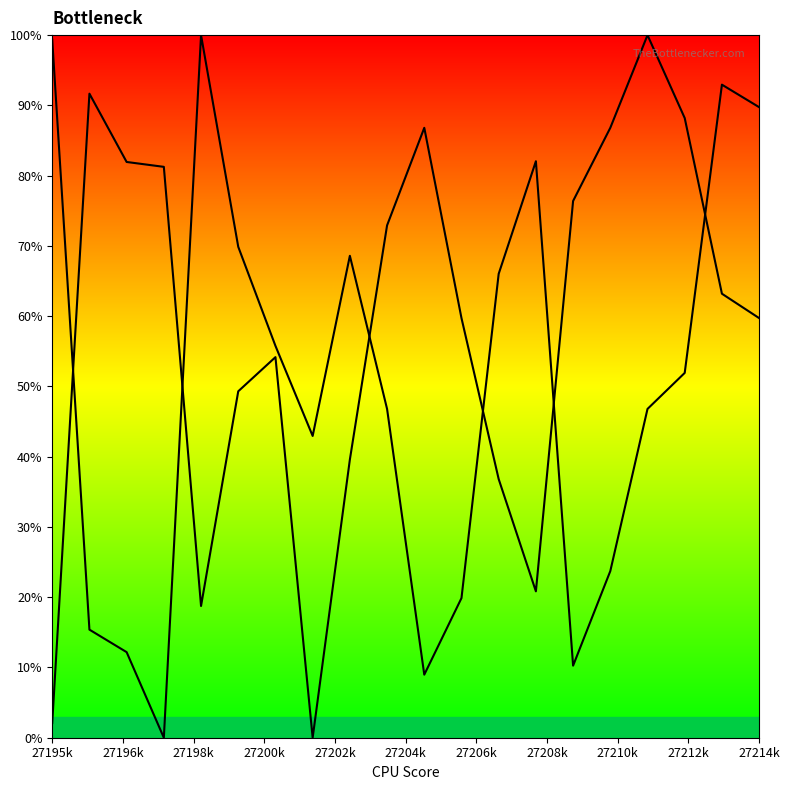

At which category is the sum across all series the highest?

18